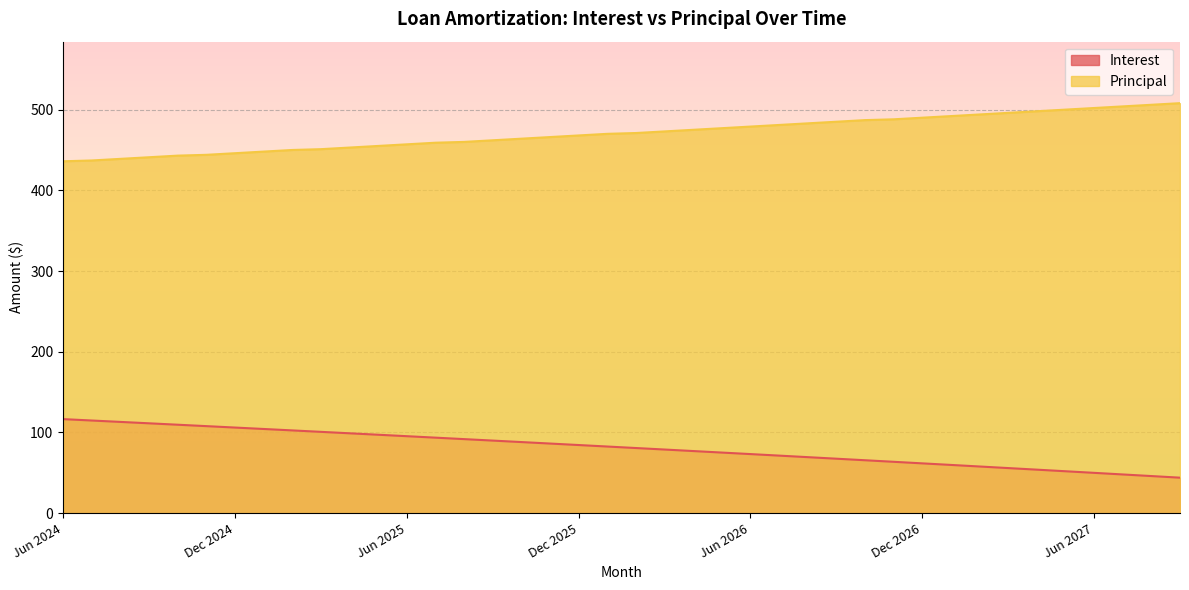

What is the approximate value of Interest at Dec 2024?

106.1